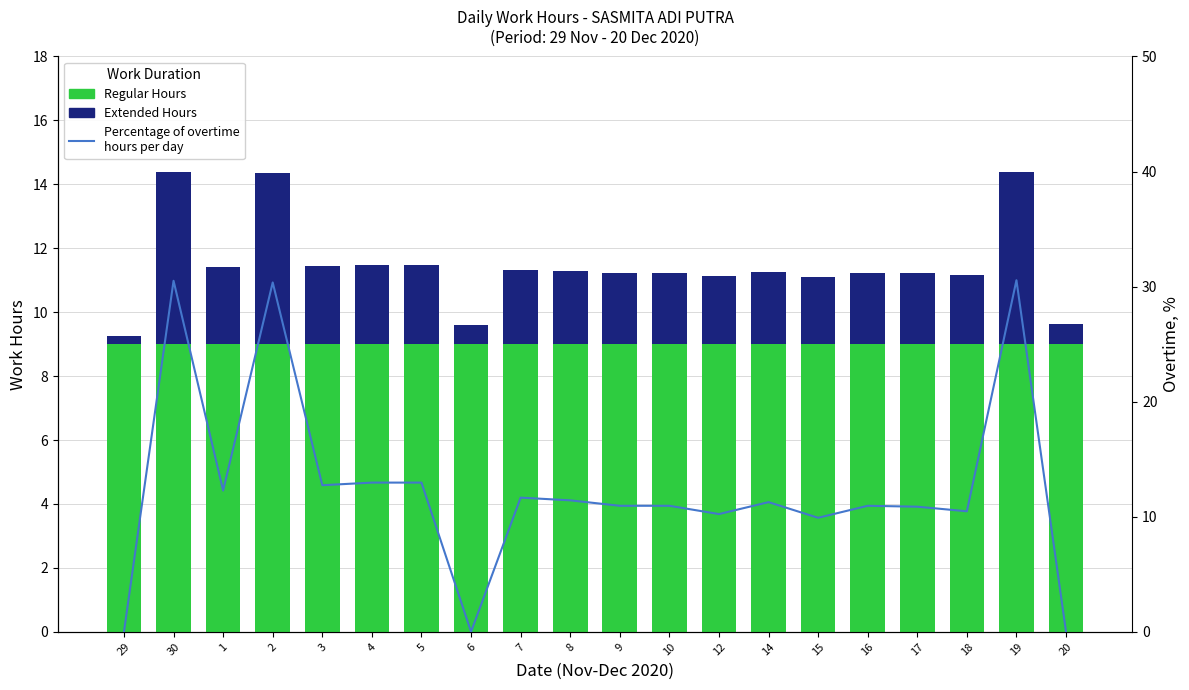

What is the average value of the Extended Hours series?

2.5